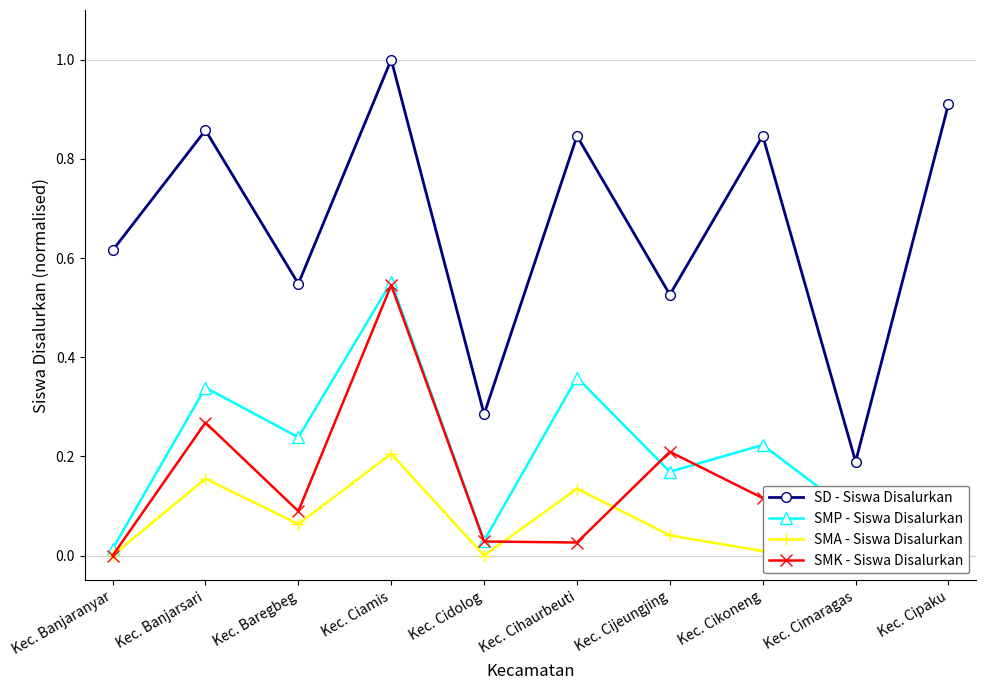

What is the label of the 9th point from the left?

Kec. Cimaragas